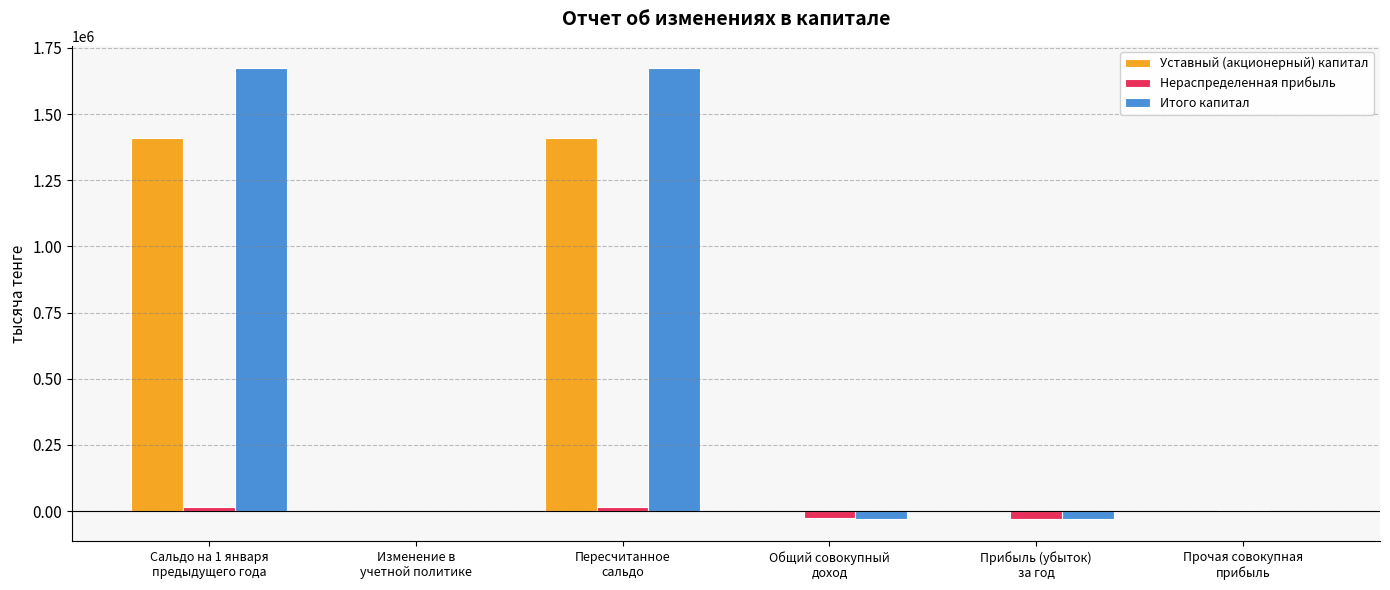

Which series has the largest total across all categories?

Итого капитал